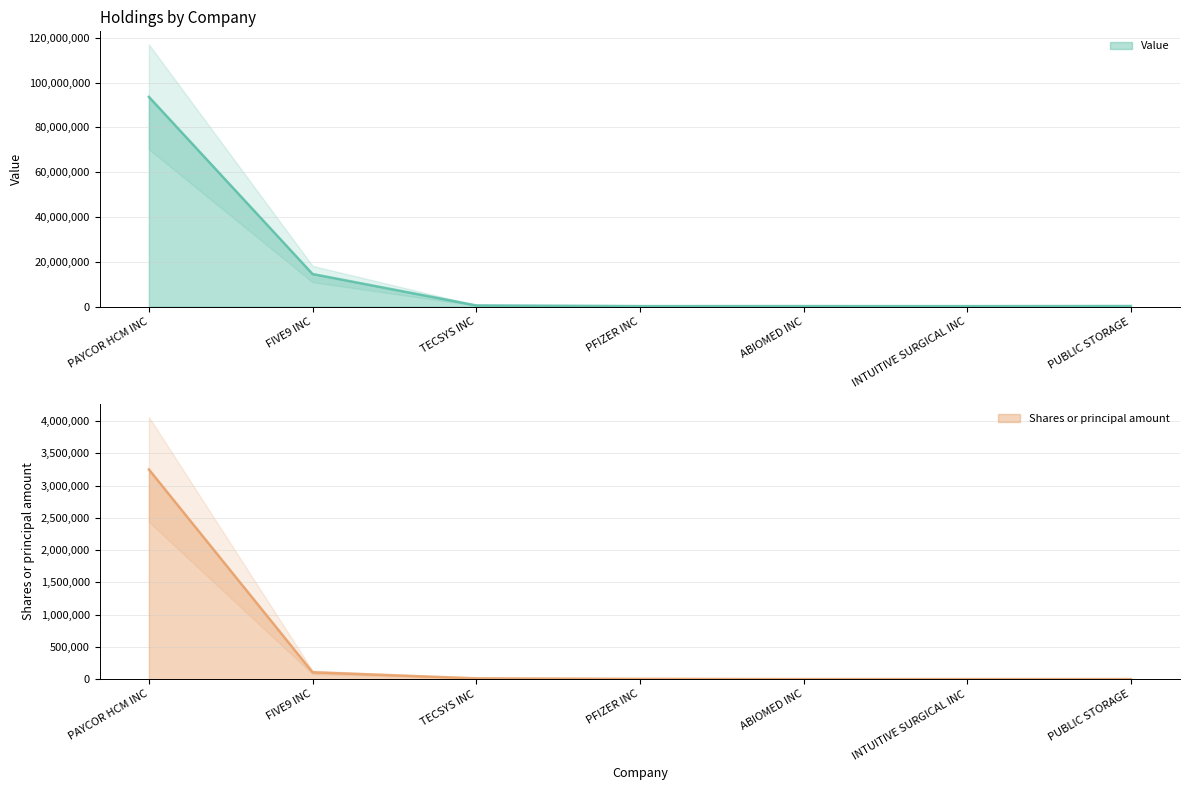

Which category has the highest value in the Value series?

PAYCOR HCM INC